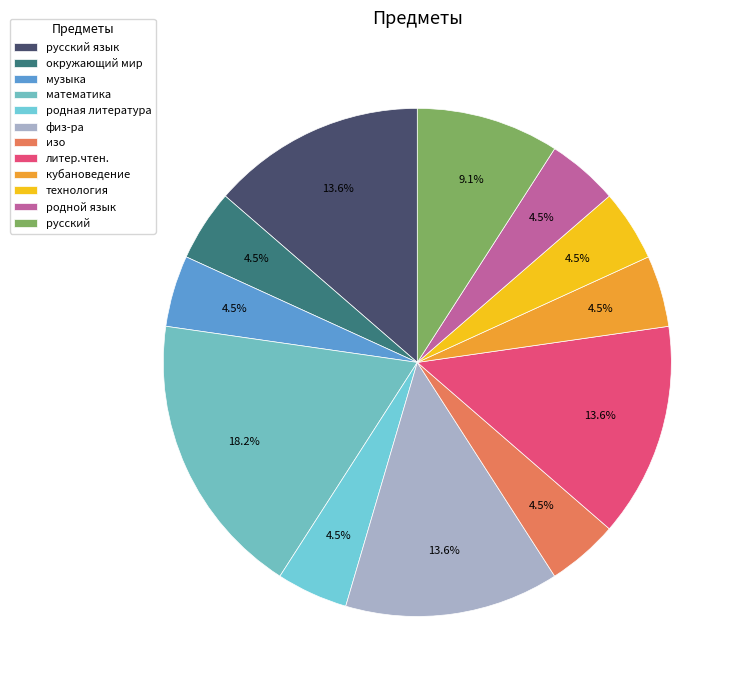

What is the largest slice in the pie chart?

математика